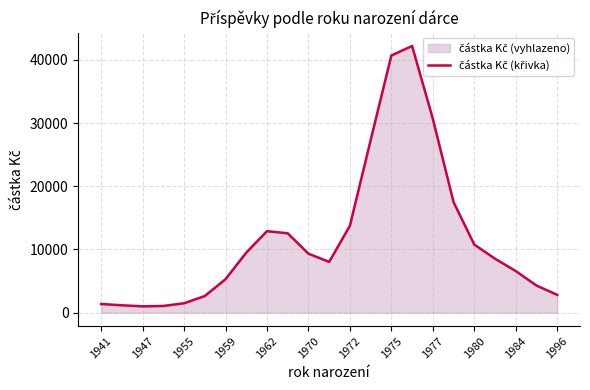

What is the smallest value displayed?

1006.2